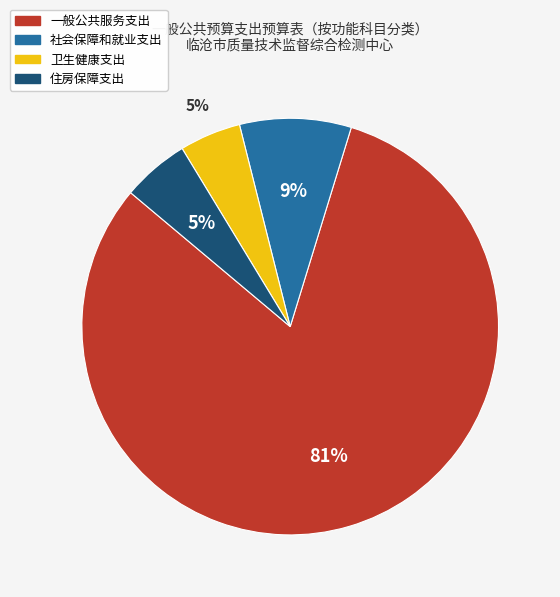

Which has a higher value, 社会保障和就业支出 or 卫生健康支出?

社会保障和就业支出